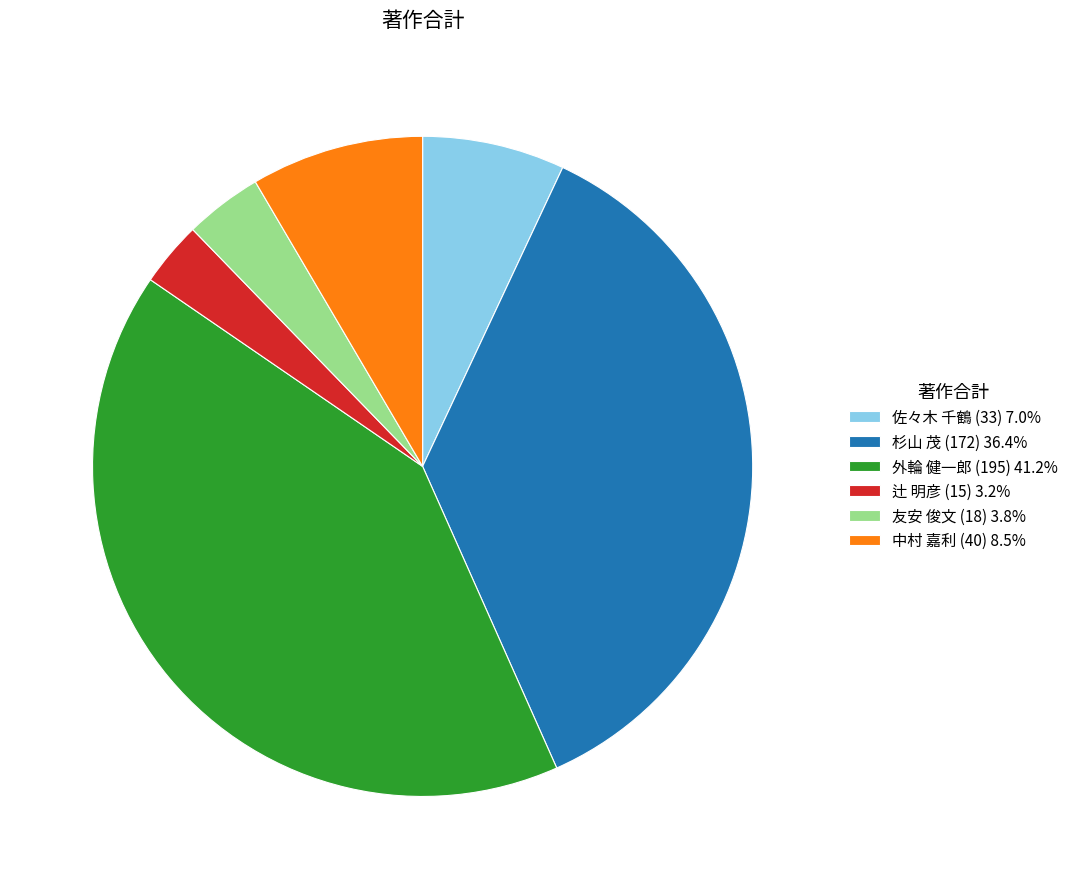

Approximately how many times larger is the value at 杉山 茂 (172) 36.4% compared to 中村 嘉利 (40) 8.5%?

4.3